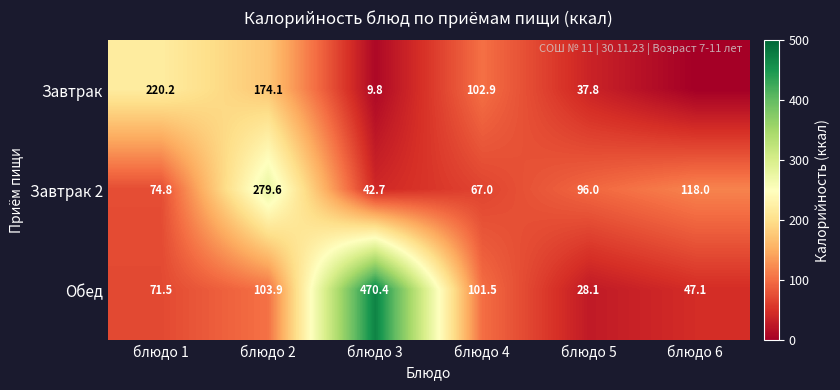

The value of Завтрак at блюдо 2 is 174.1. True or false?

True